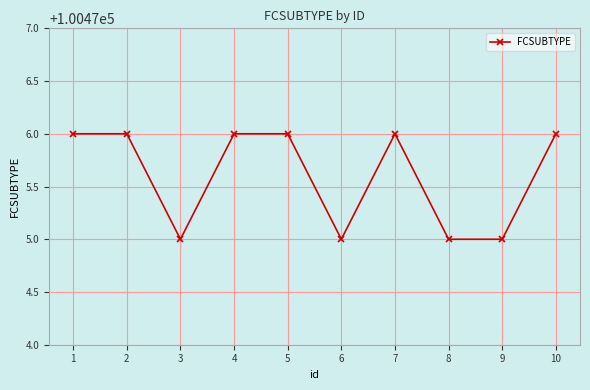

Reading left to right, extract all data points from this chart.

1=100476	2=100476	3=100475	4=100476	5=100476	6=100475	7=100476	8=100475	9=100475	10=100476